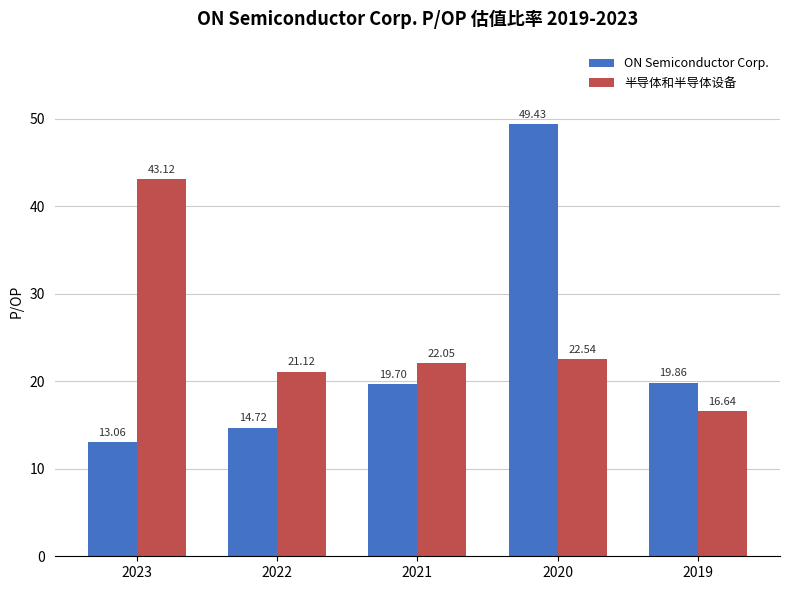

Rank the categories by ON Semiconductor Corp. value from highest to lowest.

2020, 2019, 2021, 2022, 2023